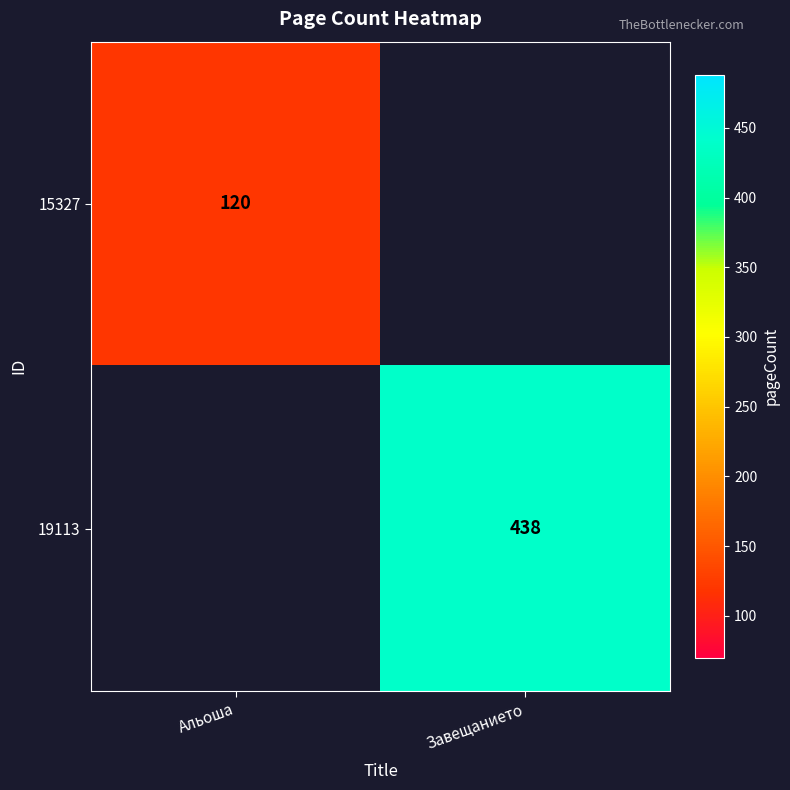

At how many categories does at least one series exceed 409?

1